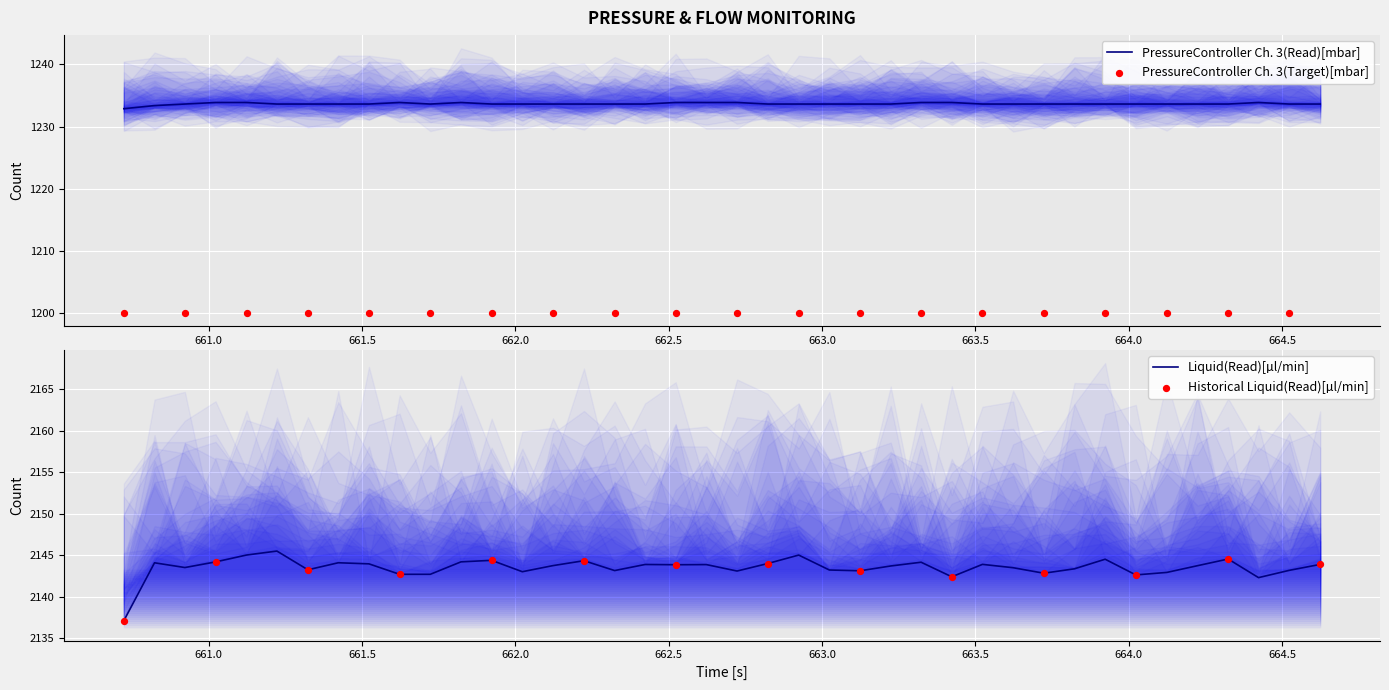

What is the lowest value of the PressureController Ch. 3(Read)[mbar] series?

1232.9